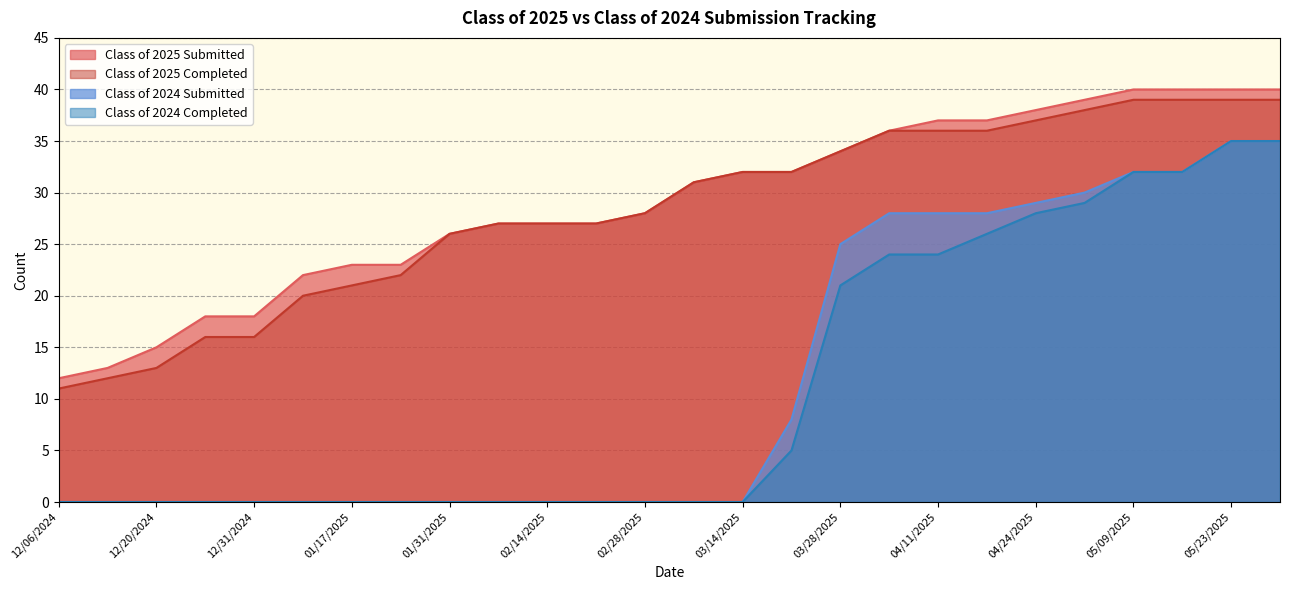

What is the label of the 3rd point from the right?

05/16/2025